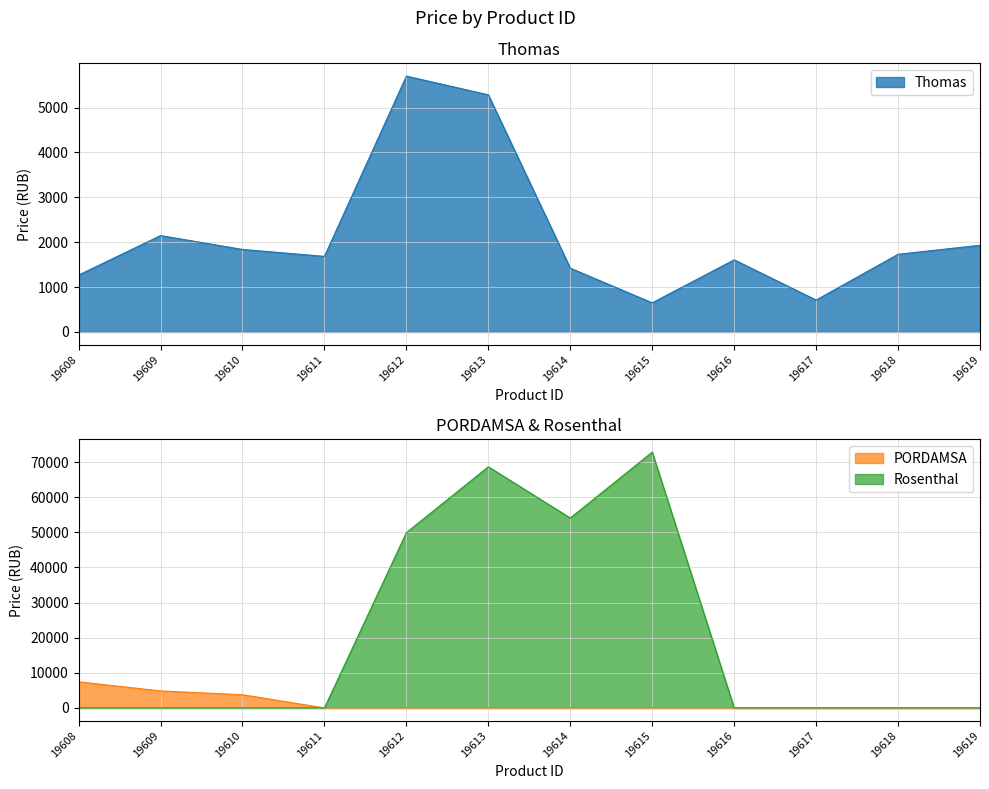

The value of Rosenthal at 19617 is 0.0. True or false?

True